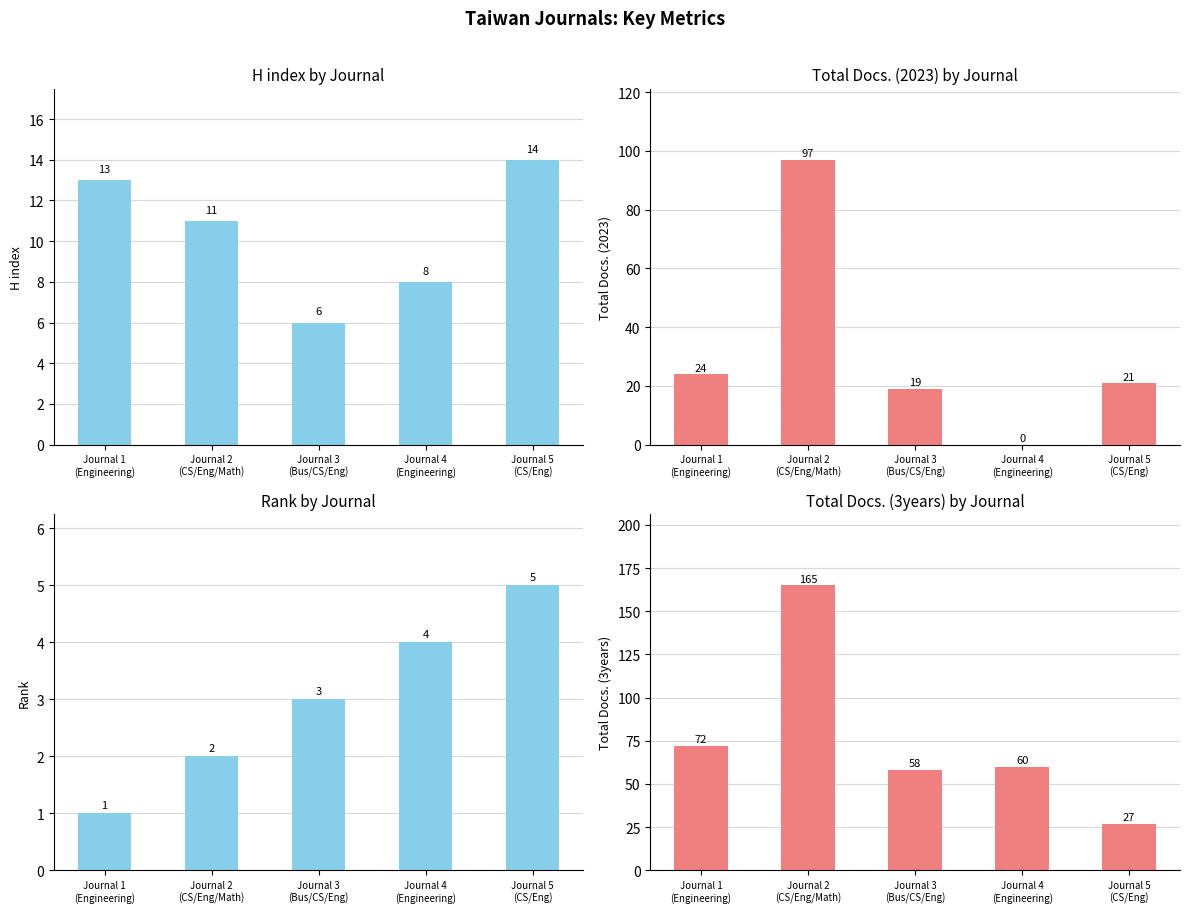

Reading left to right, transcribe all the data shown in this chart.

H index: Journal 1
(Engineering)=13	Journal 2
(CS/Eng/Math)=11	Journal 3
(Bus/CS/Eng)=6	Journal 4
(Engineering)=8	Journal 5
(CS/Eng)=14
Total Docs. (2023): Journal 1
(Engineering)=24	Journal 2
(CS/Eng/Math)=97	Journal 3
(Bus/CS/Eng)=19	Journal 4
(Engineering)=0	Journal 5
(CS/Eng)=21
Rank: Journal 1
(Engineering)=1	Journal 2
(CS/Eng/Math)=2	Journal 3
(Bus/CS/Eng)=3	Journal 4
(Engineering)=4	Journal 5
(CS/Eng)=5
Total Docs. (3years): Journal 1
(Engineering)=72	Journal 2
(CS/Eng/Math)=165	Journal 3
(Bus/CS/Eng)=58	Journal 4
(Engineering)=60	Journal 5
(CS/Eng)=27